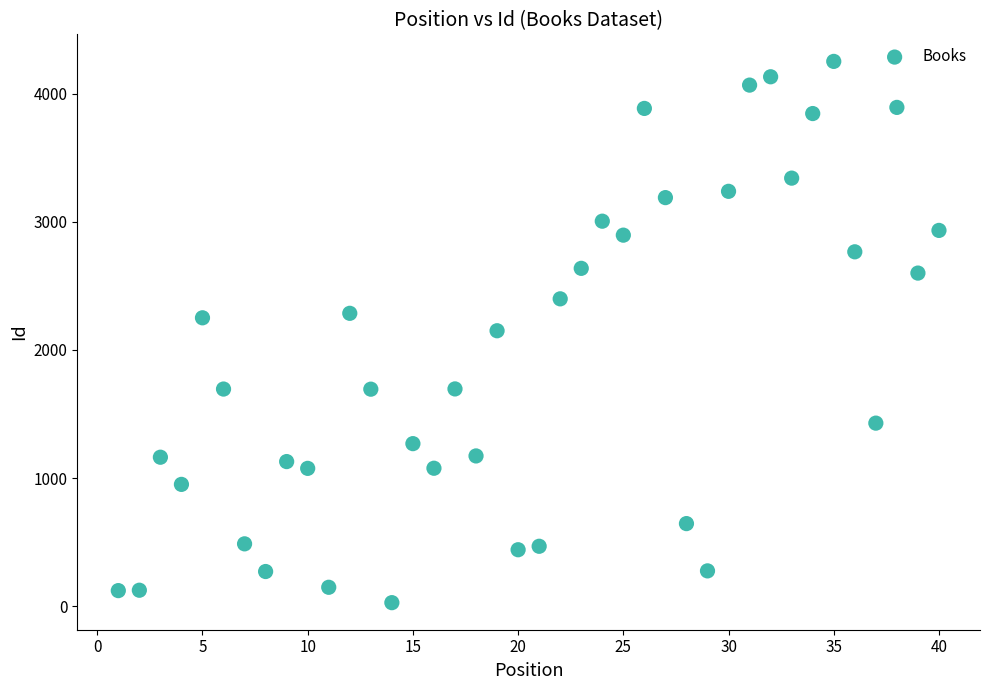

What is the range of X values (max minus min)?

39